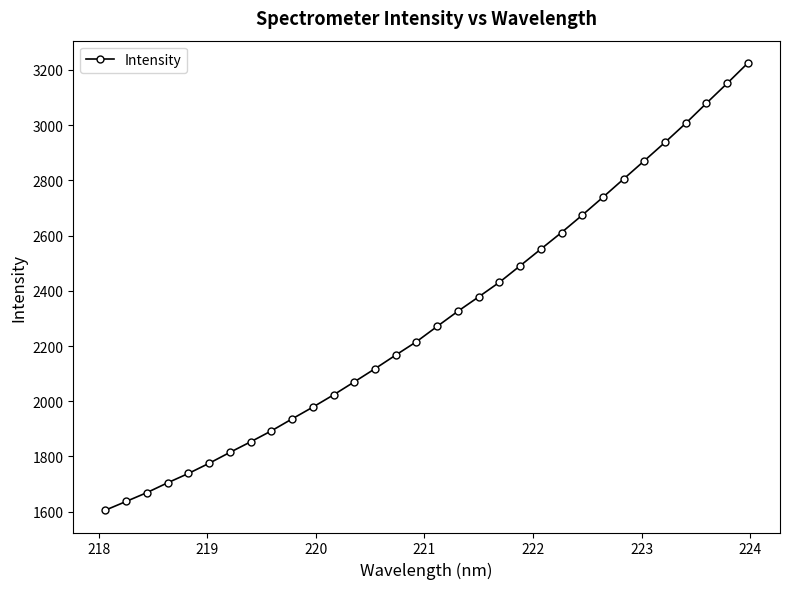

How many values are below 2271?

16